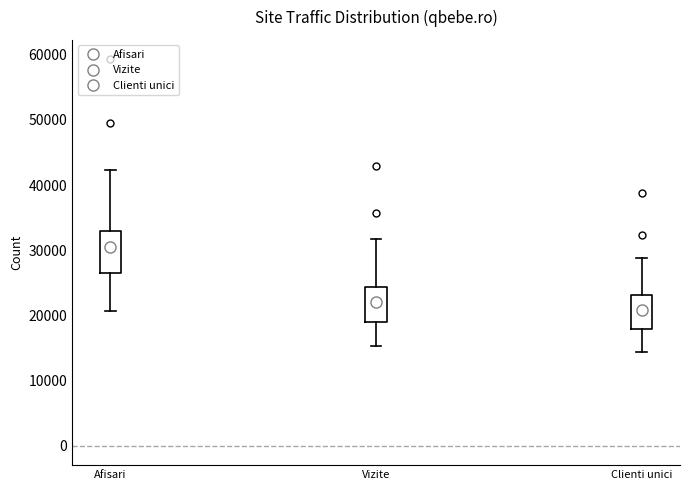

Comparing the boxes themselves (not the whiskers), which one is the tallest?

Afisari